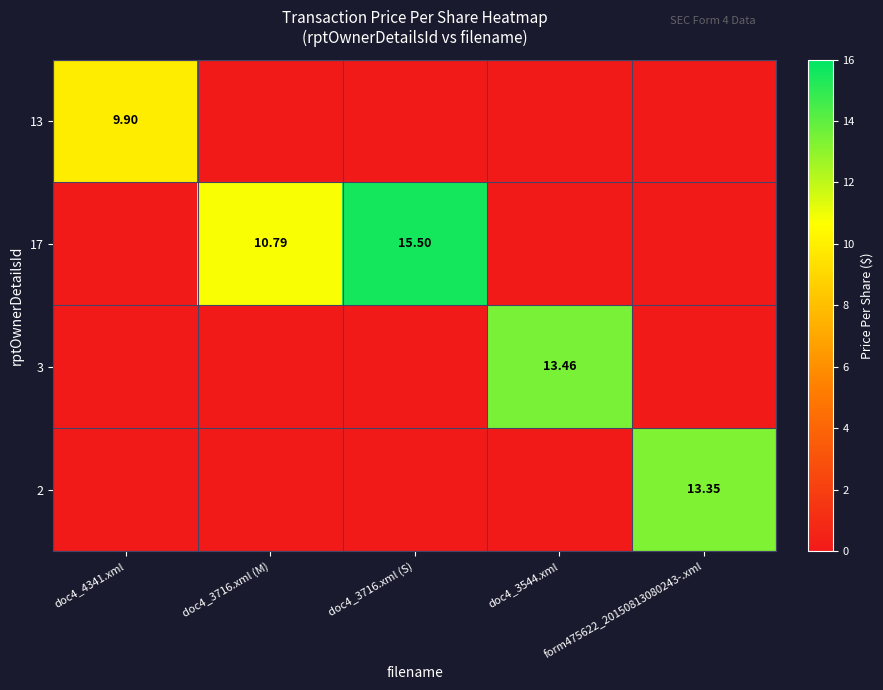

How many positive values does the 2 series have?

1